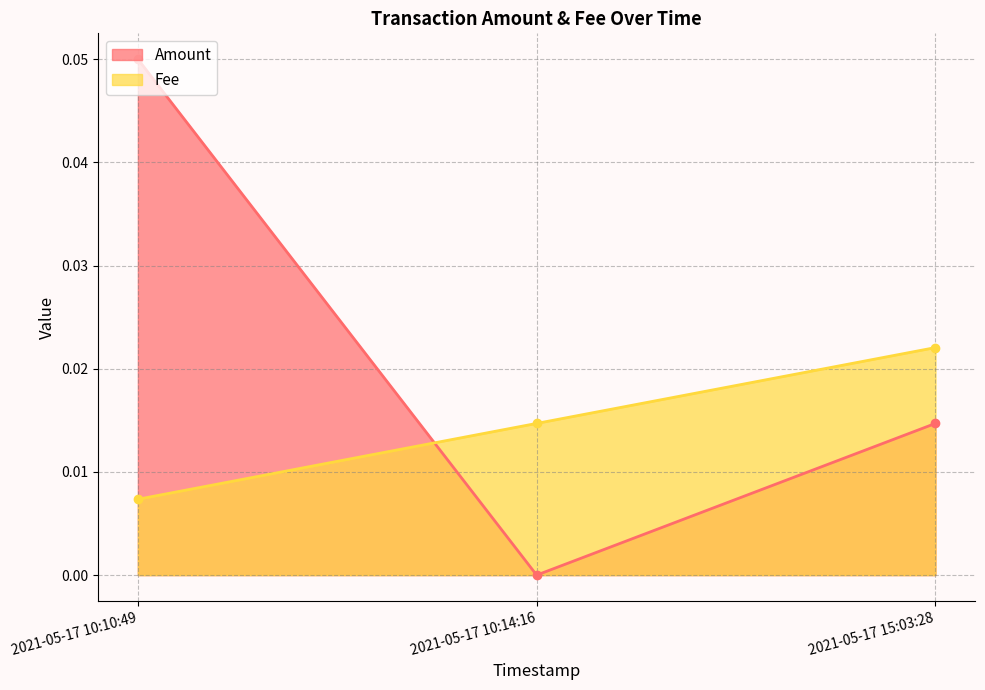

Which series has the largest range (max minus min)?

Amount